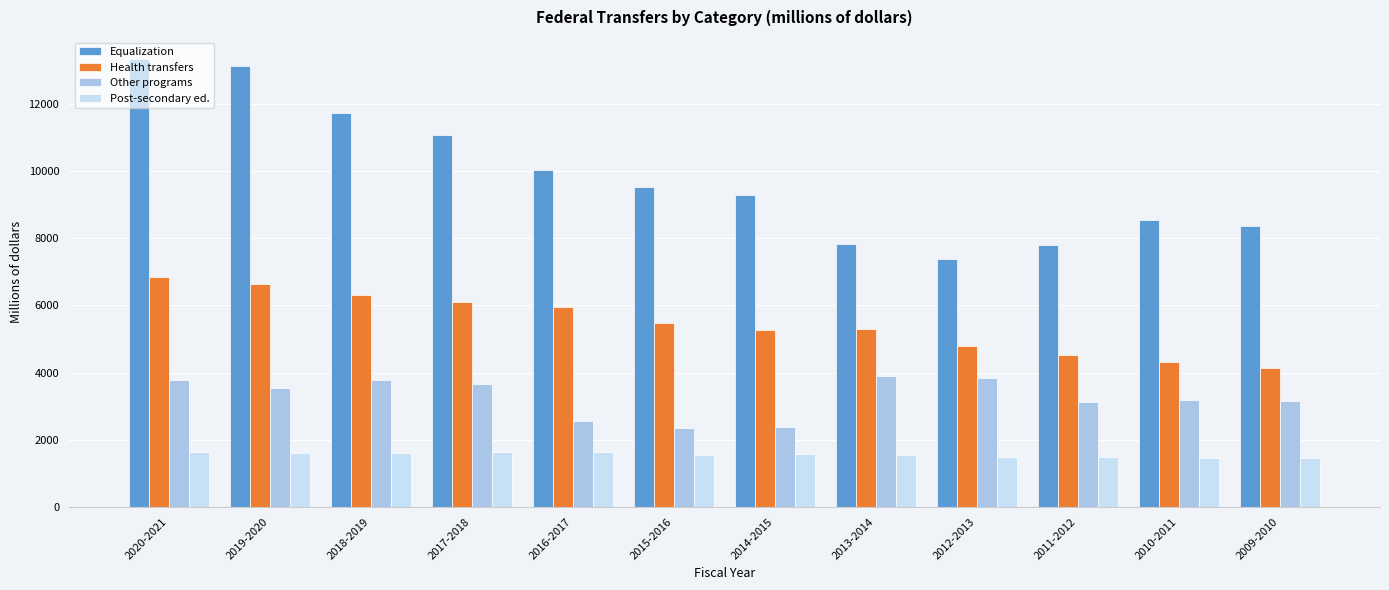

Which series changed the most between 2020-2021 and 2011-2012?

Equalization